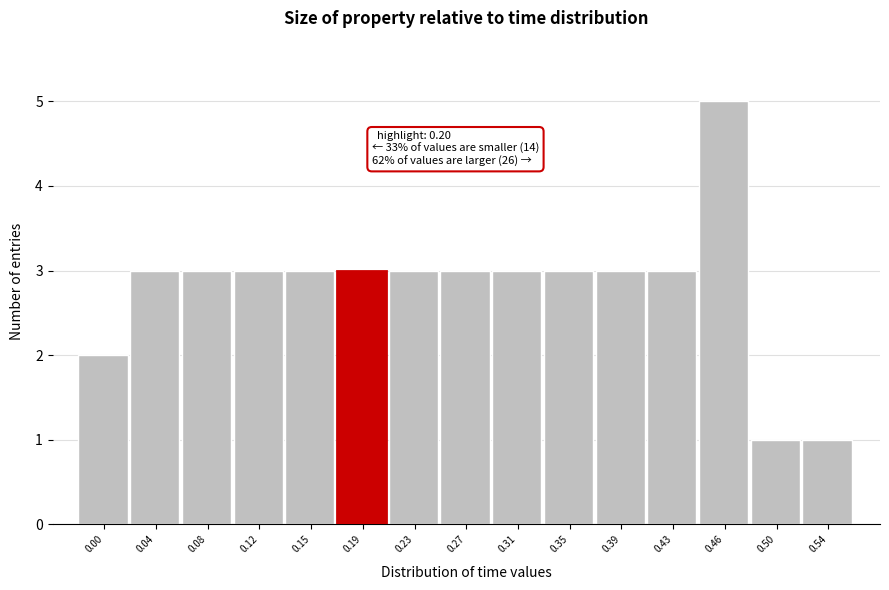

Reading left to right, transcribe all the data shown in this chart.

2	3	3	3	3	3	3	3	3	3	3	3	5	1	1